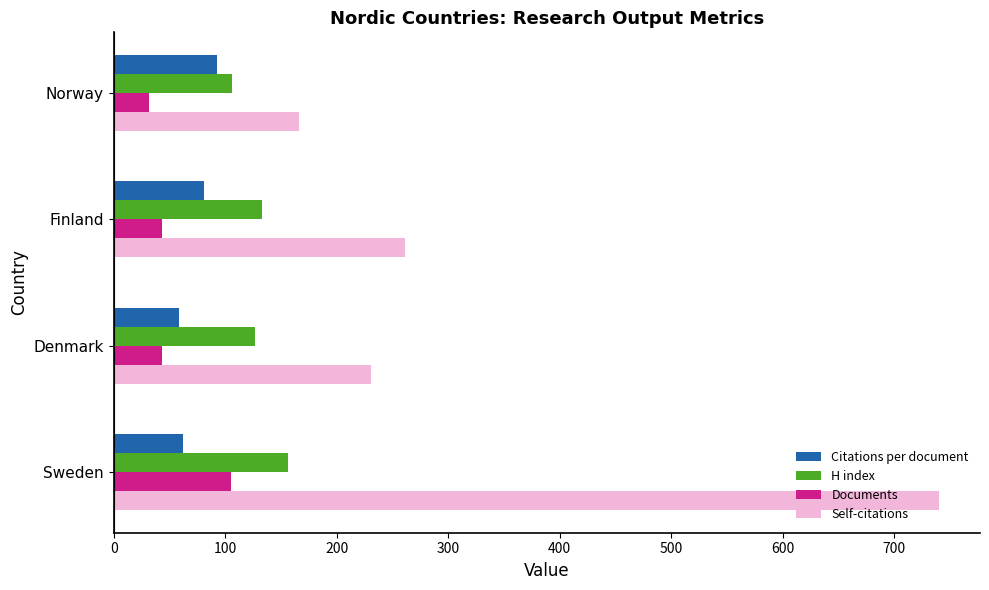

At which category does the chart reach its peak across all series?

Sweden